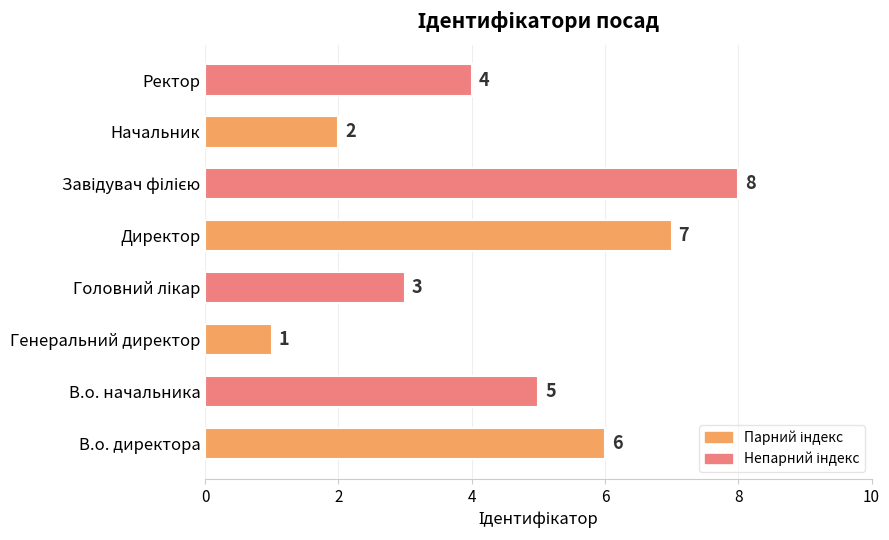

How many bars are there in total?

8